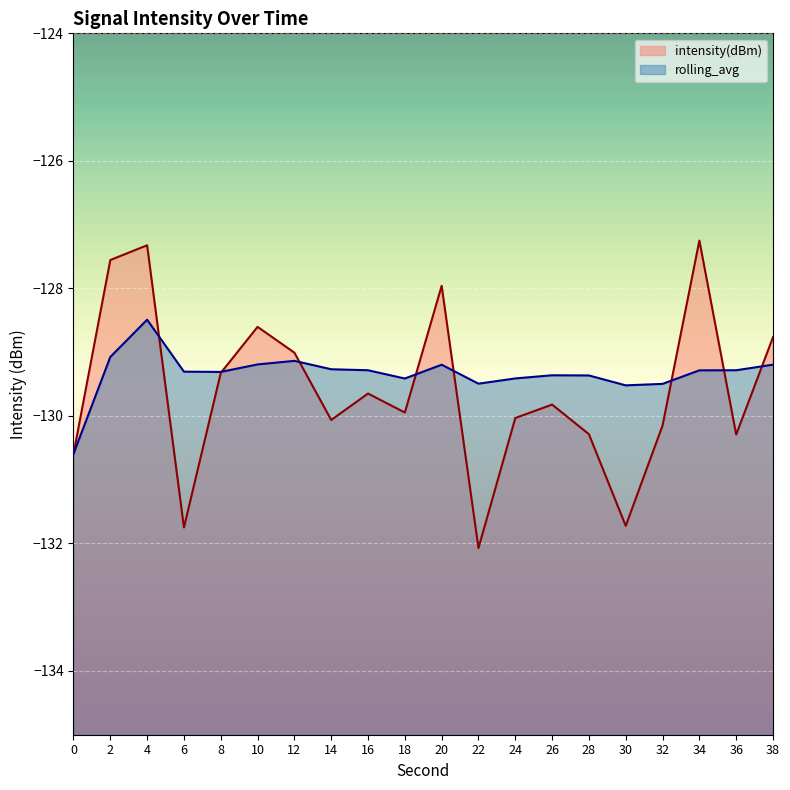

How many times do intensity(dBm) and rolling_avg cross each other?

8